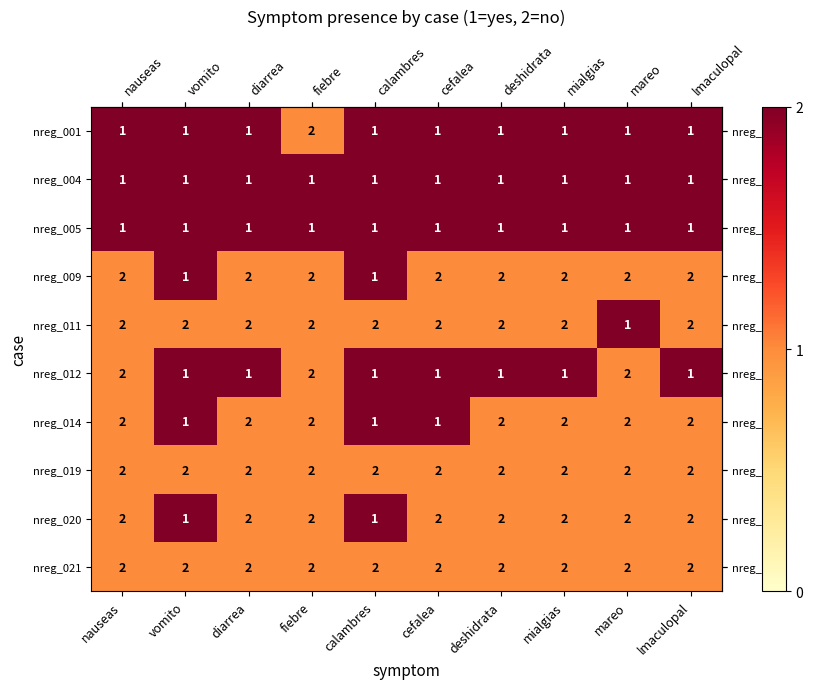

The value of nreg_009 at mialgias is 0. True or false?

False